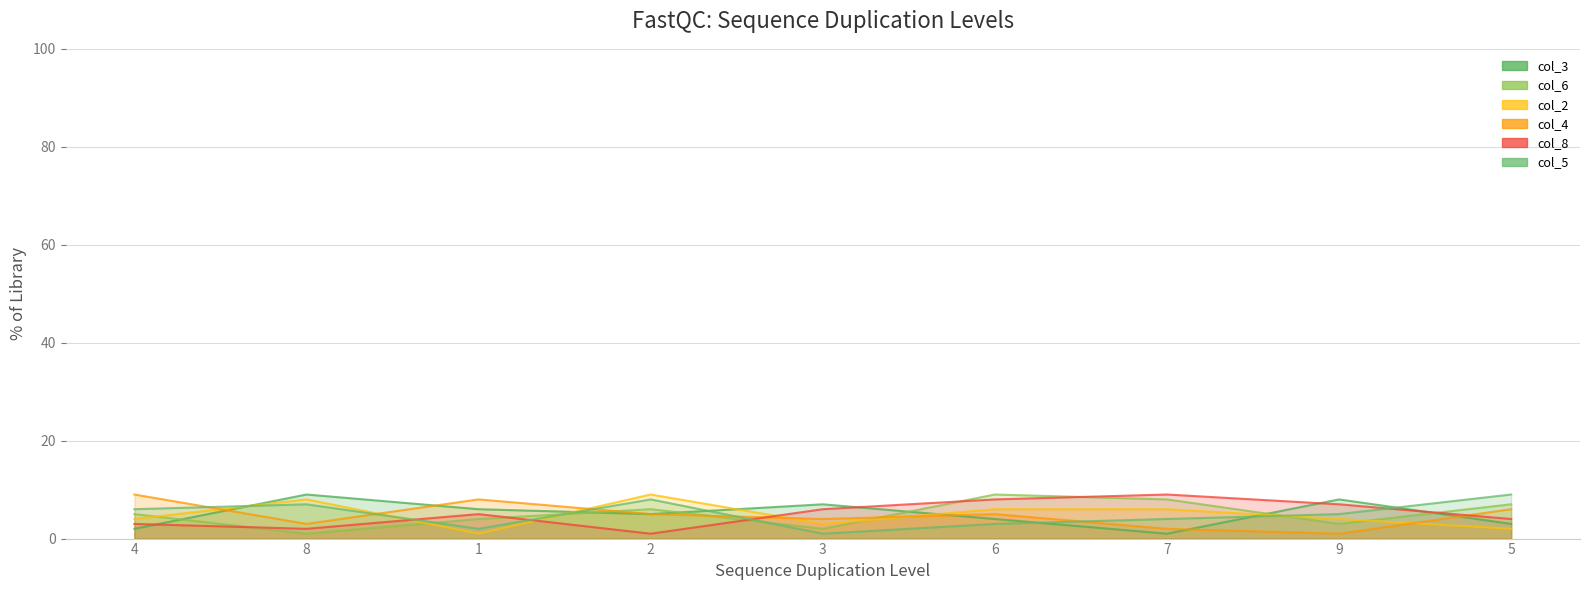

What is the minimum value for col_6?

1